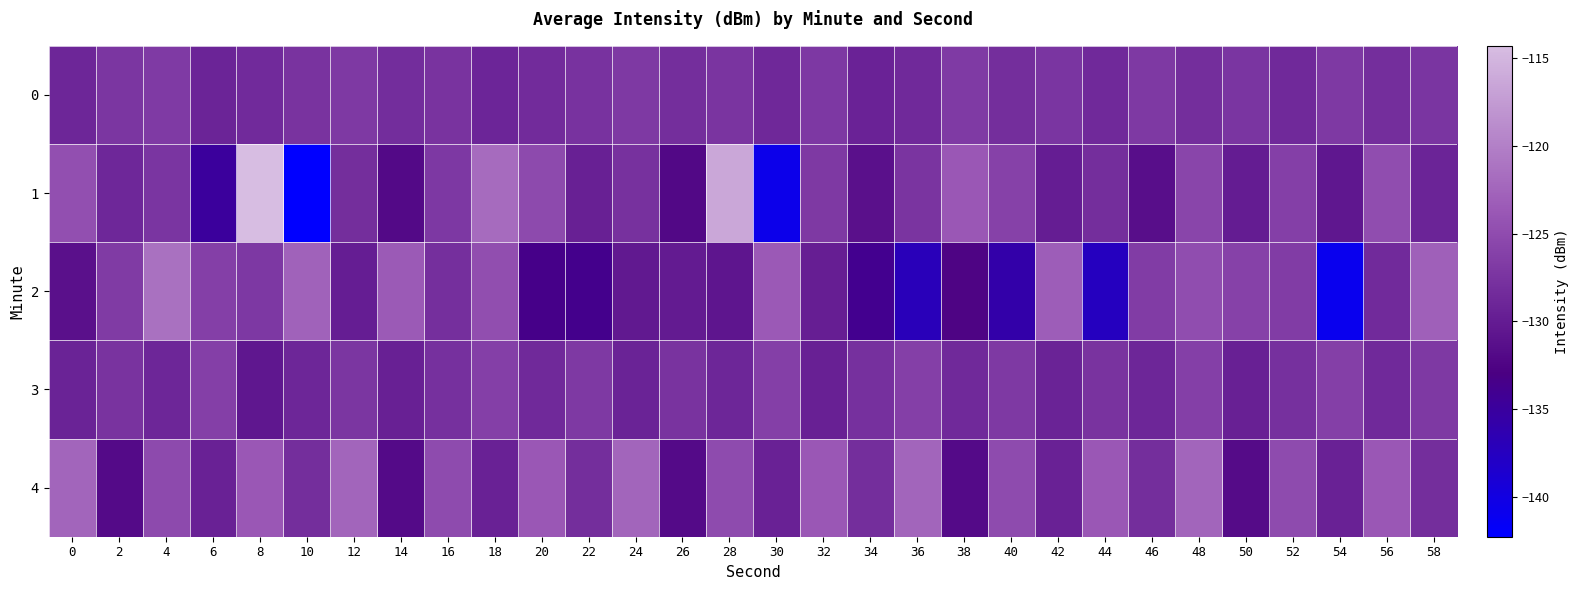

Which series has the largest total across all categories?

4